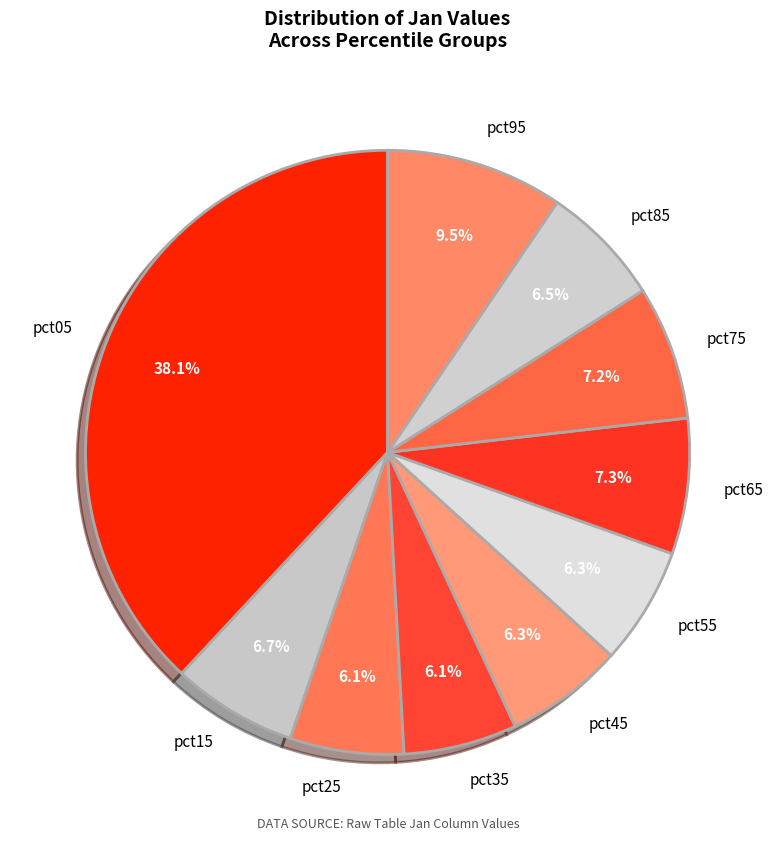

How much of the chart is everything except pct25?

93.9%